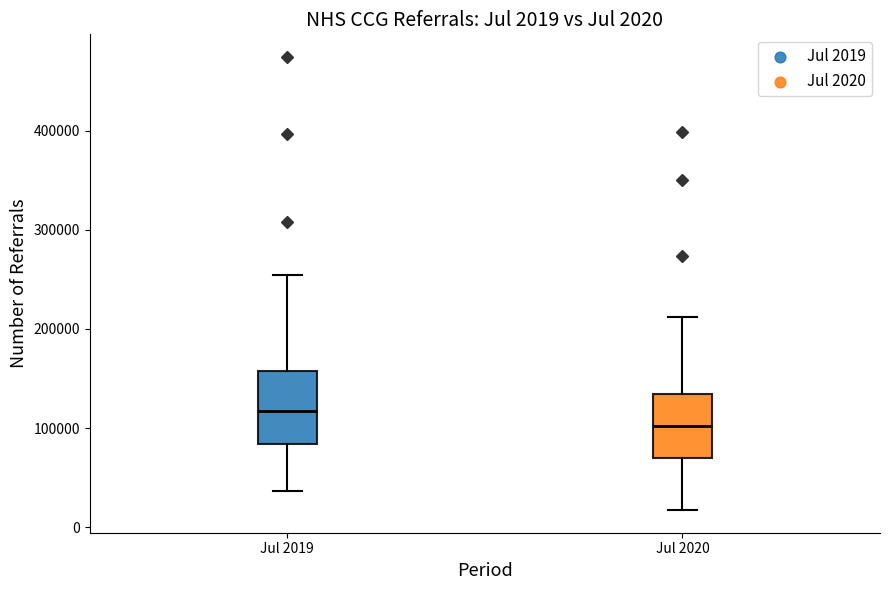

Which box is the tallest, from its lower edge to its upper edge?

Jul 2019